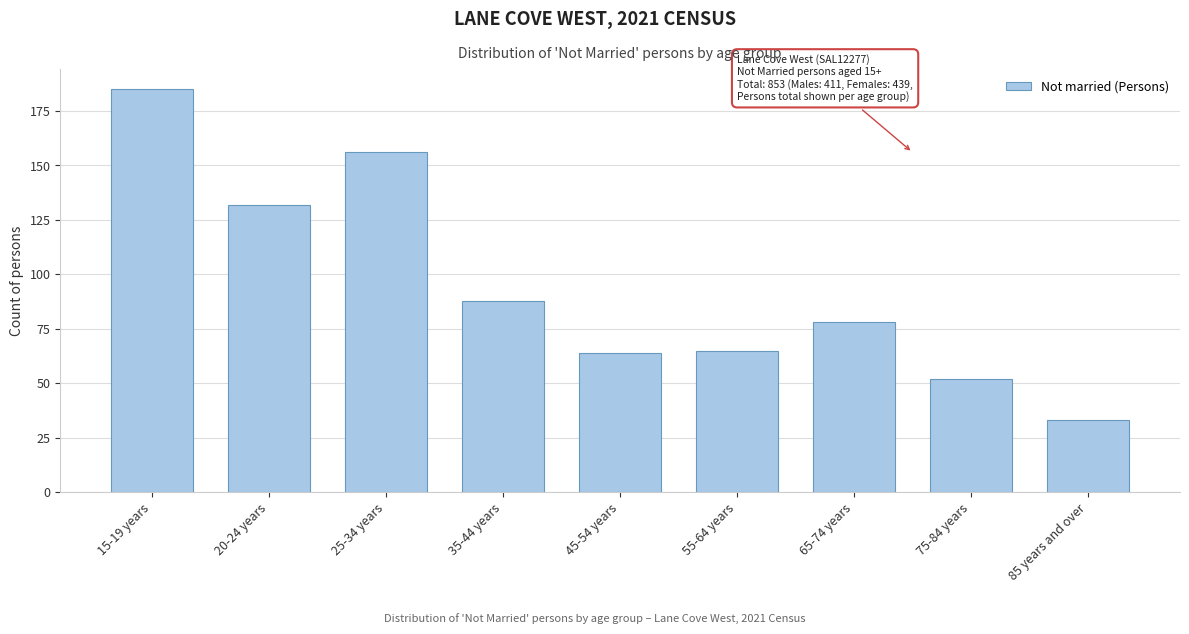

Reading right to left, extract all data points from this chart.

33	52	78	65	64	88	156	132	185